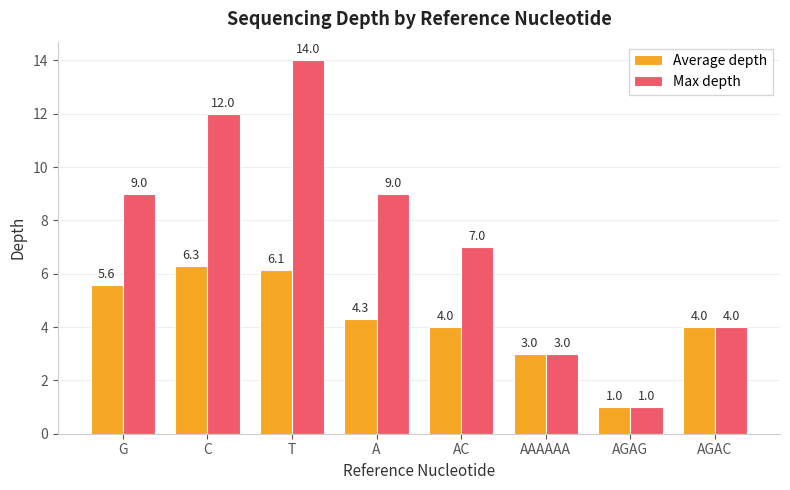

What is the smallest value displayed?

1.0